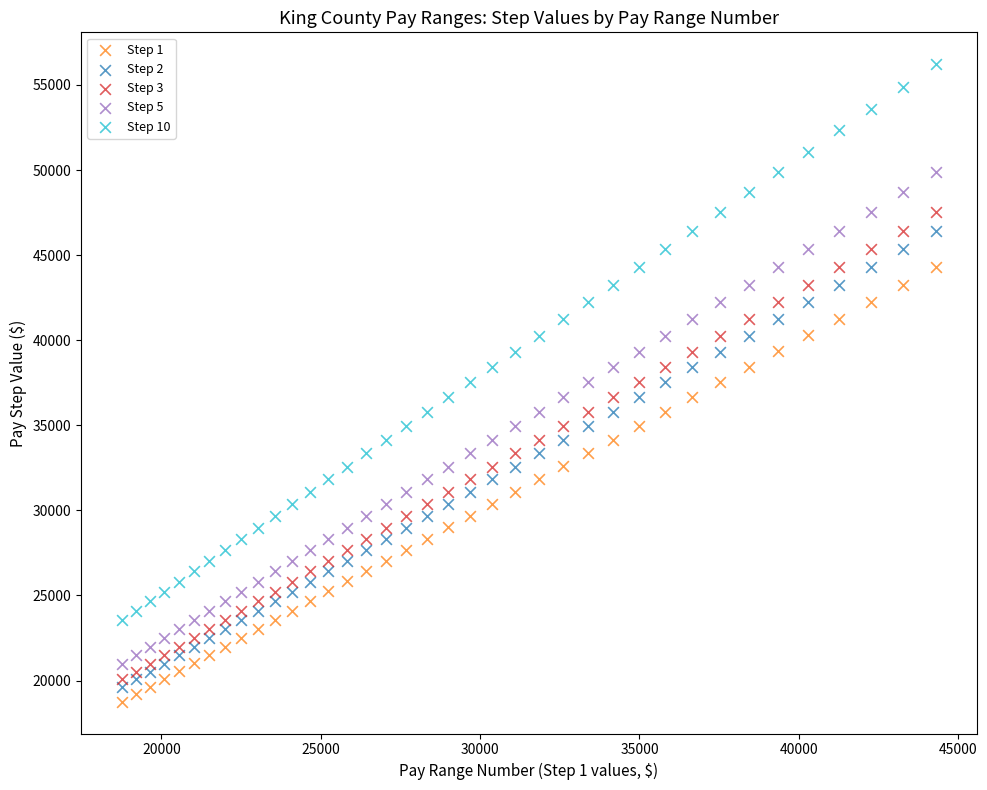

Across all data points, what is the range of X values (max minus min)?

25543.2